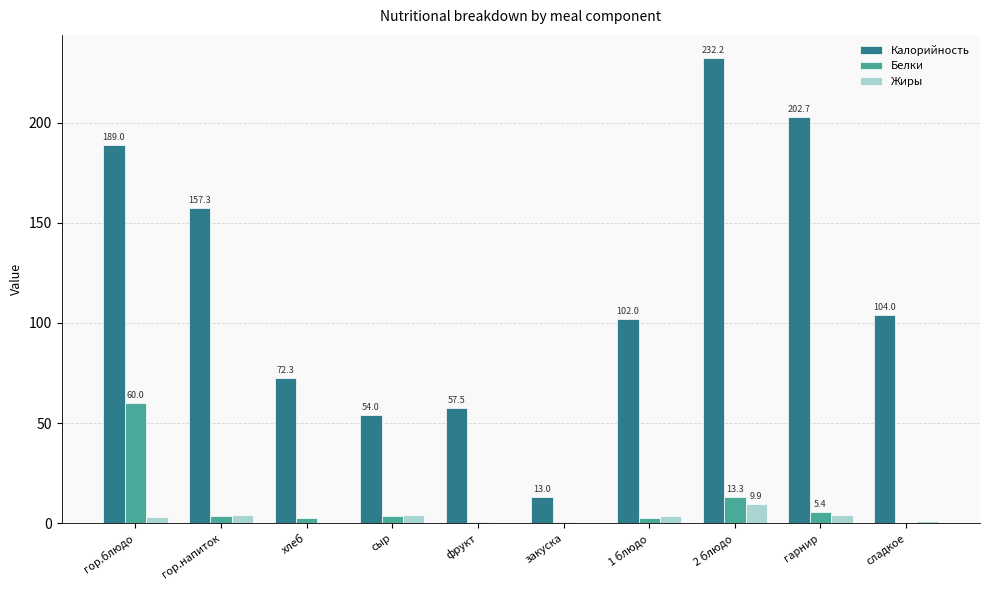

What is the difference between the Калорийность values at закуска and 2 блюдо?

219.2